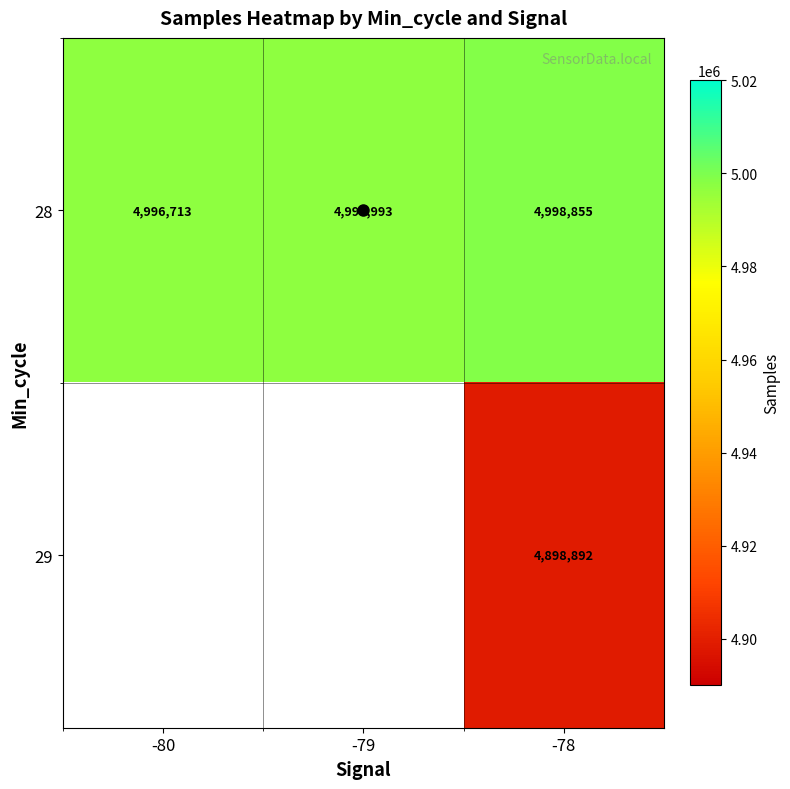

Count the 28 values in the range 4996713 to 4998855.

3